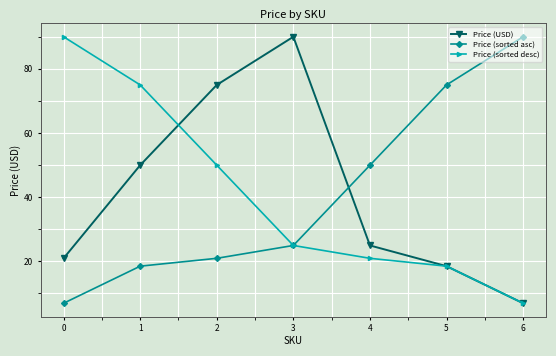

What is the maximum value shown in the chart?

90.0